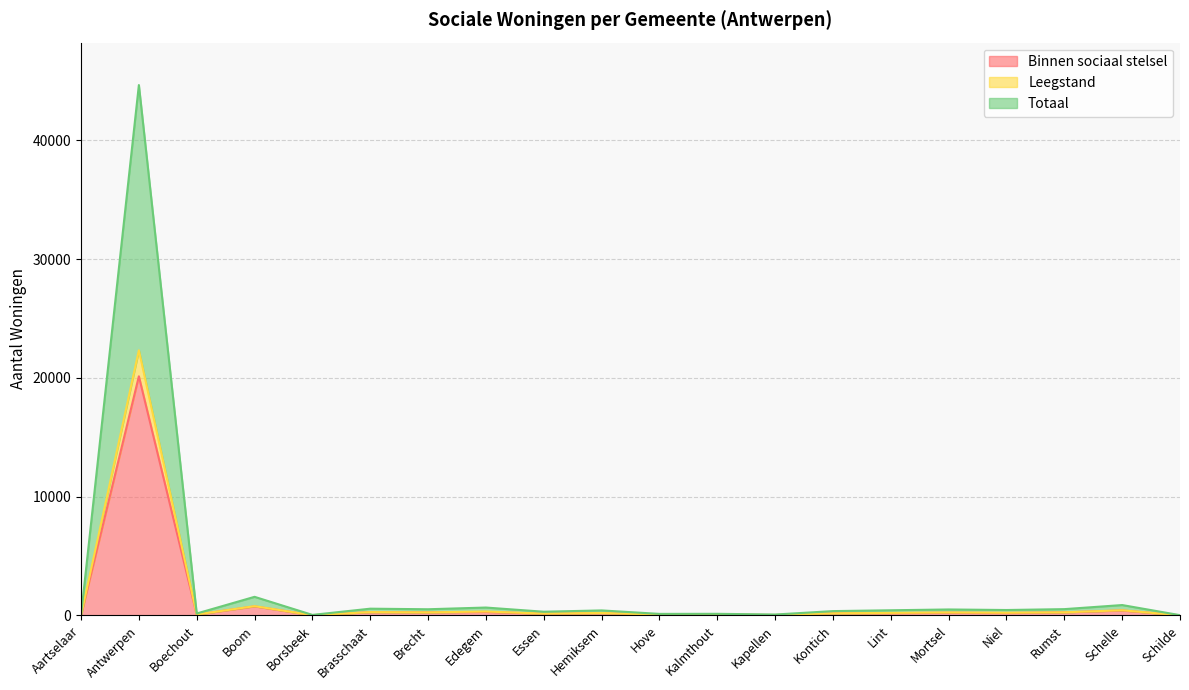

True or false: Binnen sociaal stelsel and Leegstand intersect in this chart.

False